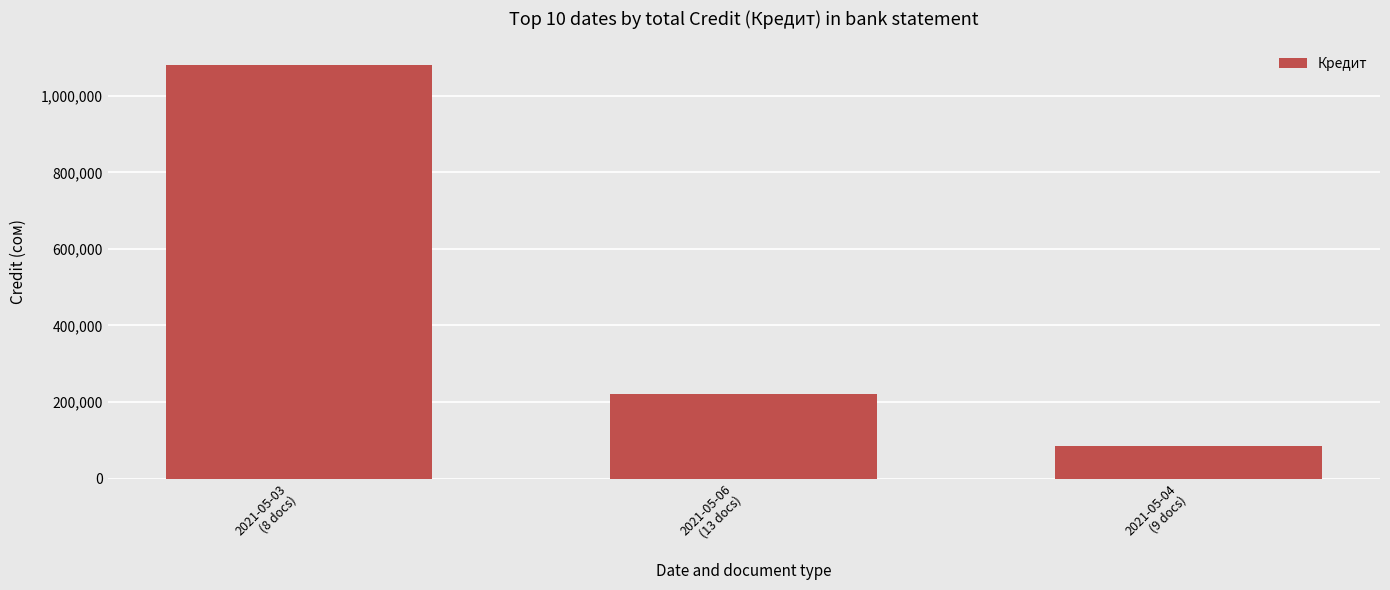

What is the sum of all values?

1385927